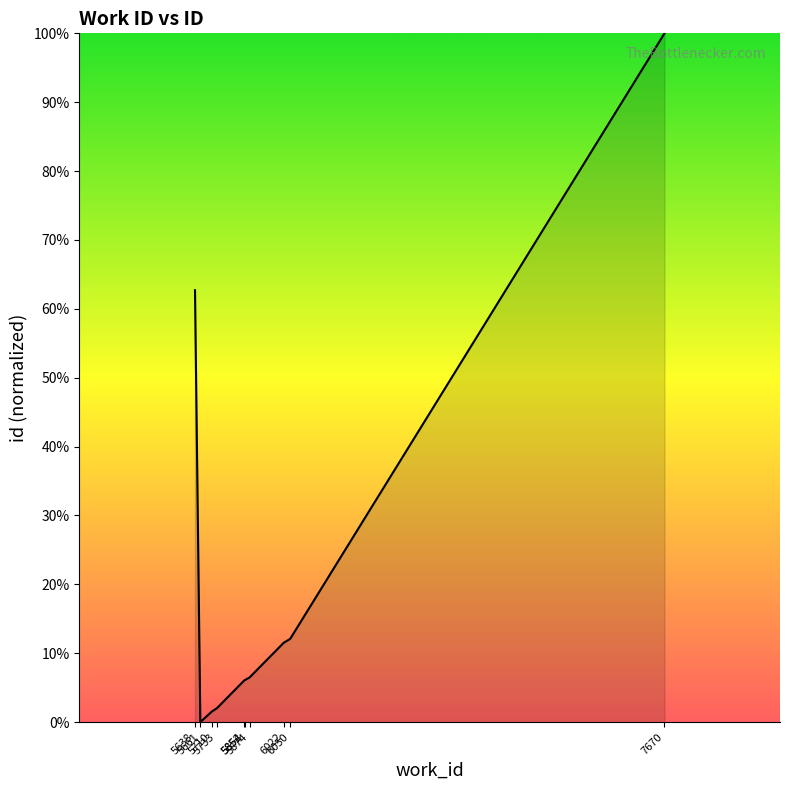

What is the difference between the maximum and minimum values?

100.0